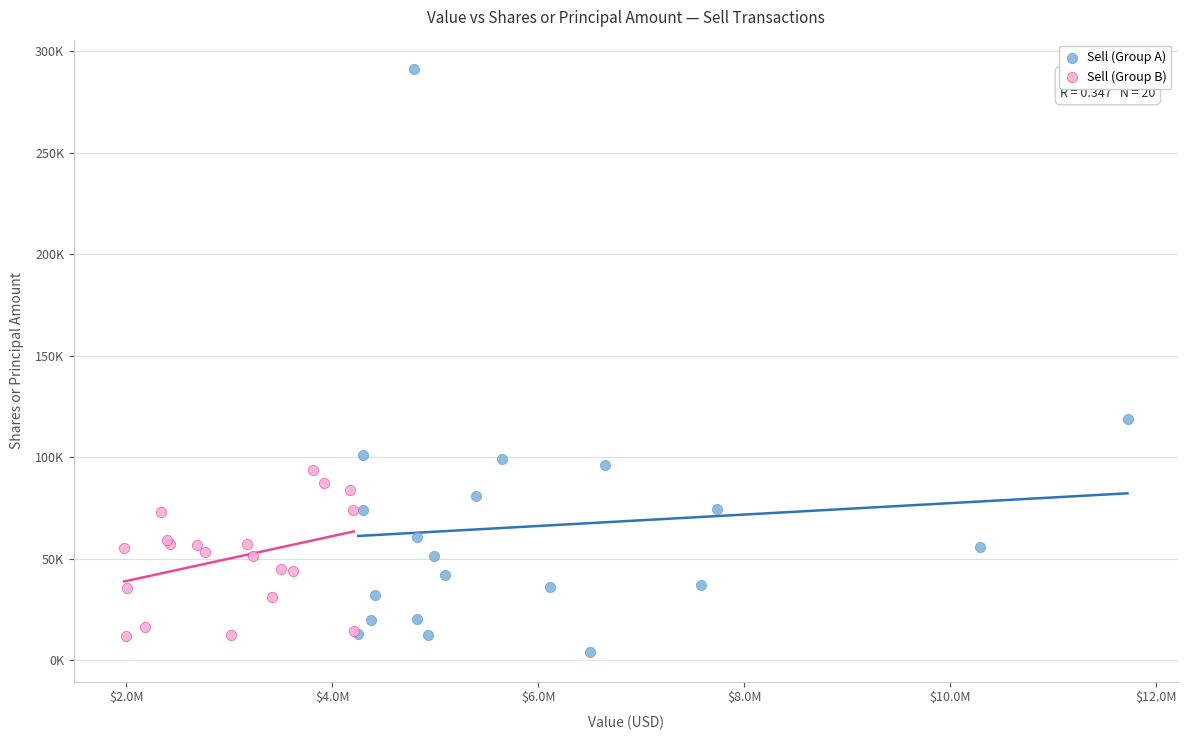

Which series reaches the minimum Y coordinate?

Sell (Group A)